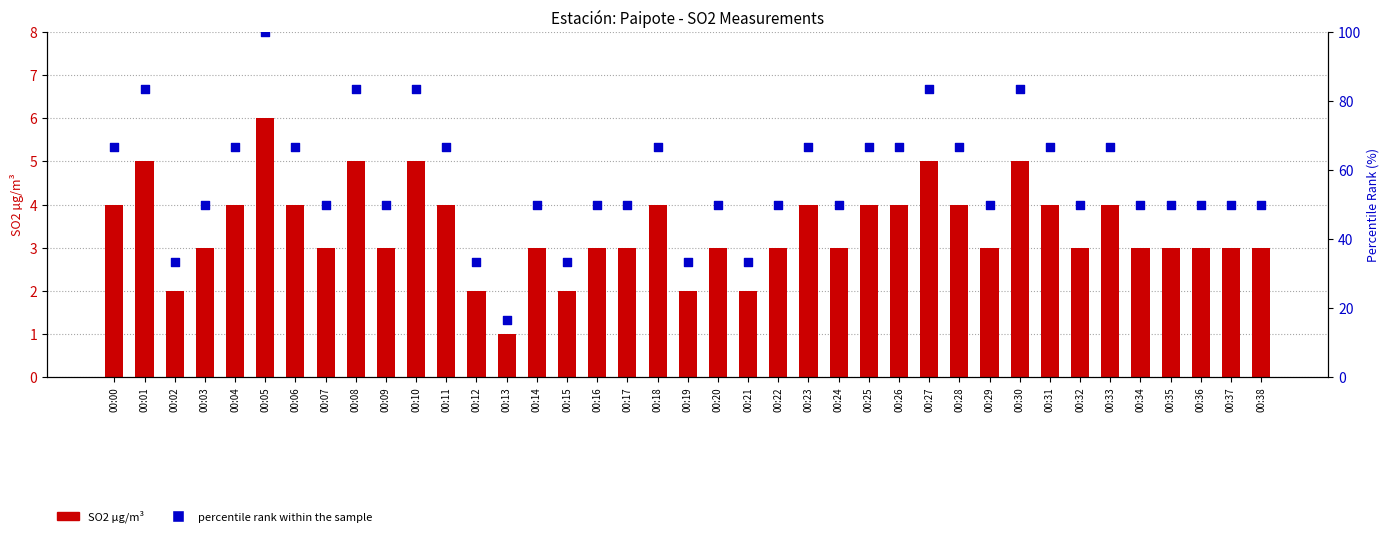

Is the value of percentile rank within the sample at 00:02 greater than the value of SO2 µg/m³ at 00:09?

Yes